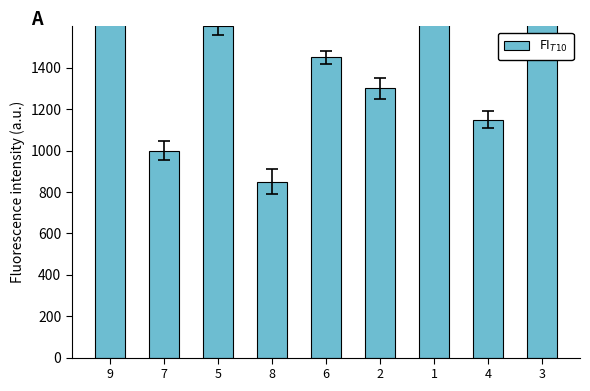

Between 8 and 9, which is larger?

9